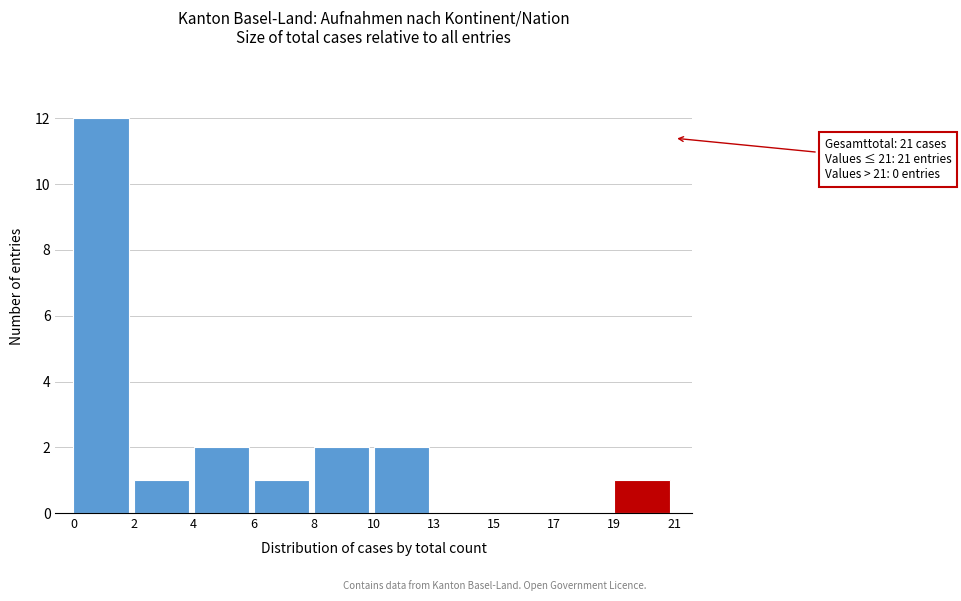

Reading left to right, extract all data points from this chart.

0=12	2=1	4=2	6=1	8=2	10=2	13=0	15=0	17=0	19=1